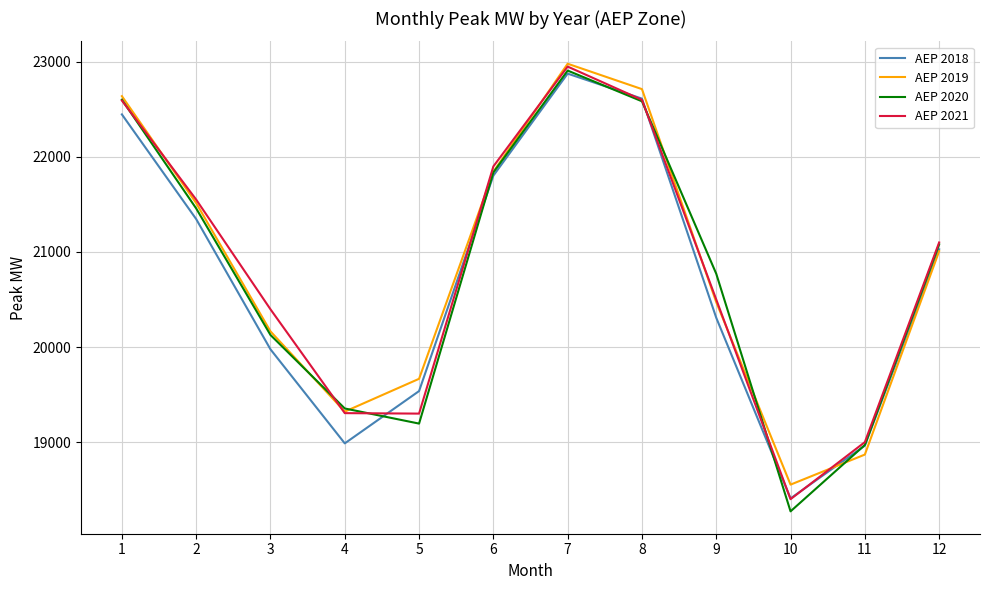

Which series has the widest spread of values?

AEP 2020